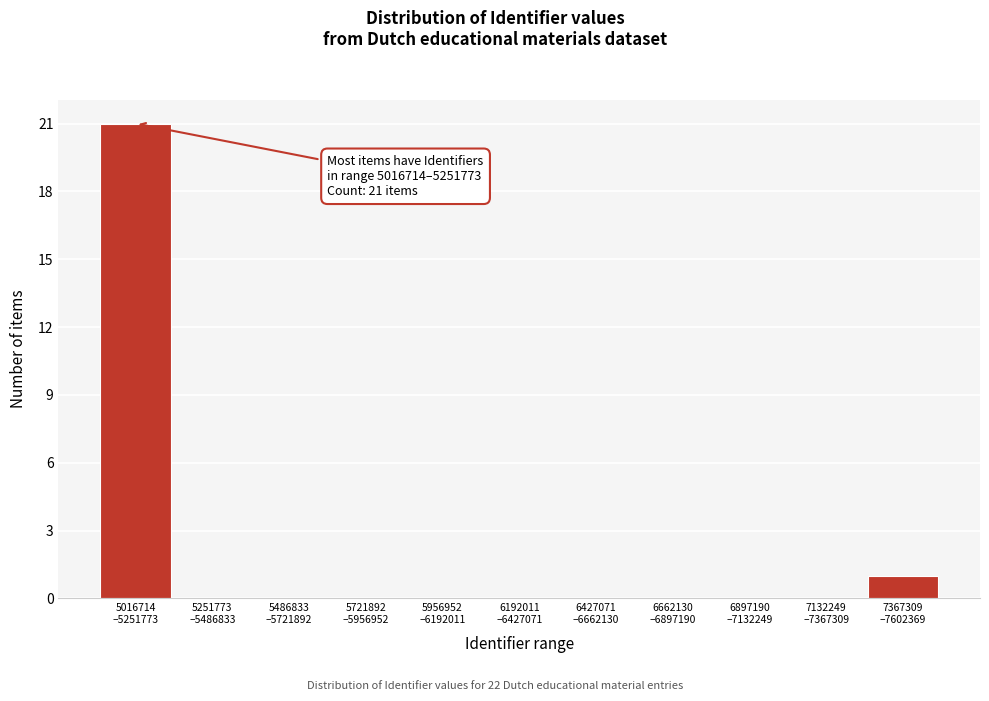

What is the greatest value displayed?

21